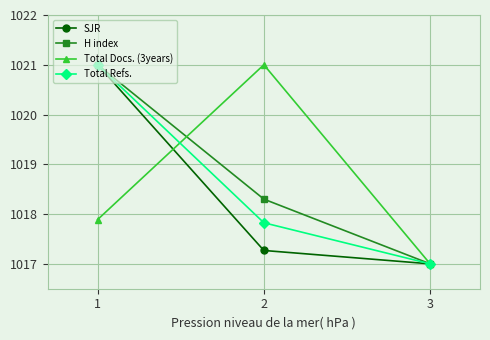

What is the value of the Total Refs. point at the 3rd from the left?

1017.0